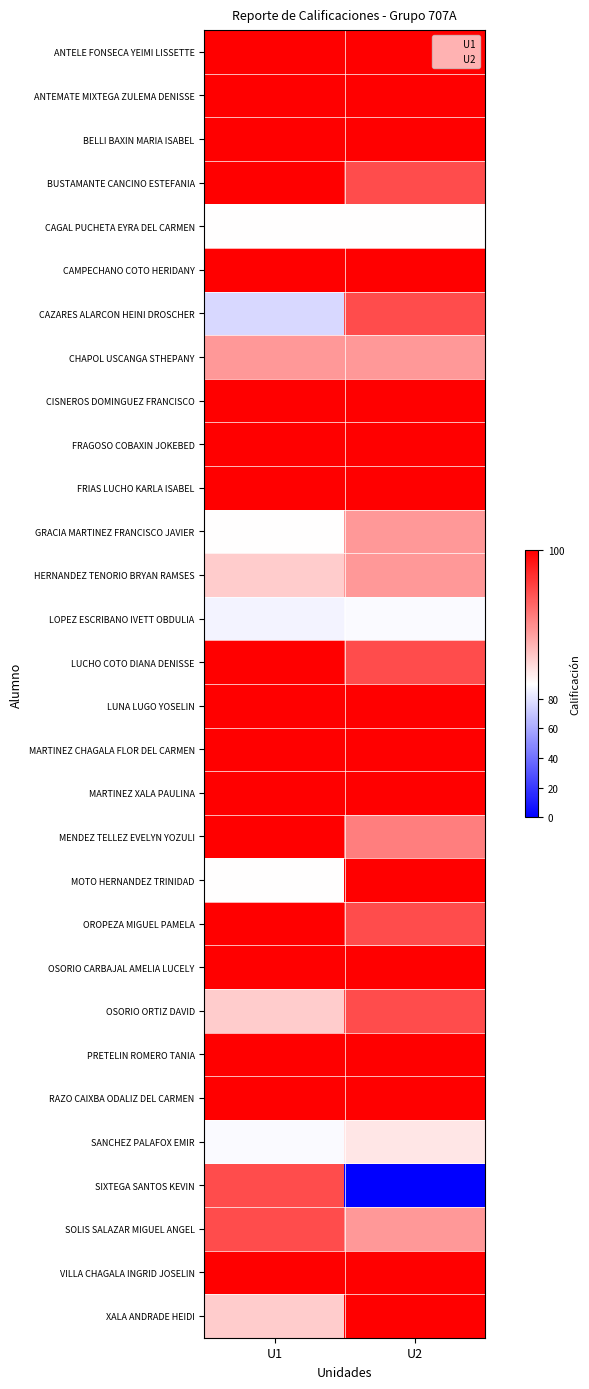

Reading left to right, extract all data points from this chart.

ANTELE FONSECA YEIMI LISSETTE: U1=100	U2=100
ANTEMATE MIXTEGA ZULEMA DENISSE: U1=100	U2=100
BELLI BAXIN MARIA ISABEL: U1=100	U2=100
BUSTAMANTE CANCINO ESTEFANIA: U1=100	U2=97
CAGAL PUCHETA EYRA DEL CARMEN: U1=90	U2=90
CAMPECHANO COTO HERIDANY: U1=100	U2=100
CAZARES ALARCON HEINI DROSCHER: U1=76	U2=97
CHAPOL USCANGA STHEPANY: U1=94	U2=94
CISNEROS DOMINGUEZ FRANCISCO: U1=100	U2=100
FRAGOSO COBAXIN JOKEBED: U1=100	U2=100
FRIAS LUCHO KARLA ISABEL: U1=100	U2=100
GRACIA MARTINEZ FRANCISCO JAVIER: U1=90	U2=94
HERNANDEZ TENORIO BRYAN RAMSES: U1=92	U2=94
LOPEZ ESCRIBANO IVETT OBDULIA: U1=86	U2=88
LUCHO COTO DIANA DENISSE: U1=100	U2=97
LUNA LUGO YOSELIN: U1=100	U2=100
MARTINEZ CHAGALA FLOR DEL CARMEN: U1=100	U2=100
MARTINEZ XALA PAULINA: U1=100	U2=100
MENDEZ TELLEZ EVELYN YOZULI: U1=100	U2=95
MOTO HERNANDEZ TRINIDAD: U1=90	U2=100
OROPEZA MIGUEL PAMELA: U1=100	U2=97
OSORIO CARBAJAL AMELIA LUCELY: U1=100	U2=100
OSORIO ORTIZ DAVID: U1=92	U2=97
PRETELIN ROMERO TANIA: U1=100	U2=100
RAZO CAIXBA ODALIZ DEL CARMEN: U1=100	U2=100
SANCHEZ PALAFOX EMIR: U1=88	U2=91
SIXTEGA SANTOS KEVIN: U1=97	U2=0
SOLIS SALAZAR MIGUEL ANGEL: U1=97	U2=94
VILLA CHAGALA INGRID JOSELIN: U1=100	U2=100
XALA ANDRADE HEIDI: U1=92	U2=100